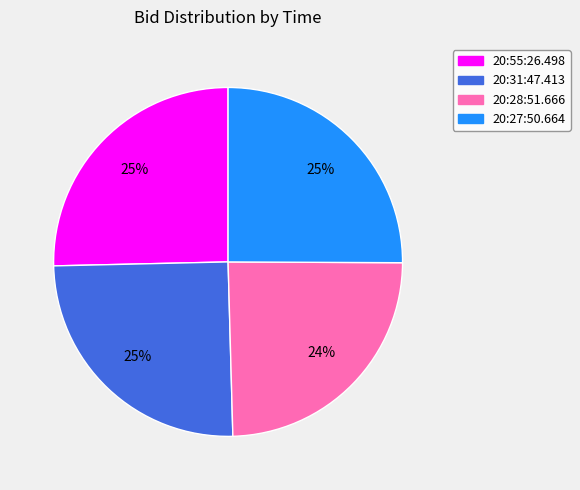

What percentage is the 20:55:26.498 slice, to the nearest percent?

25%